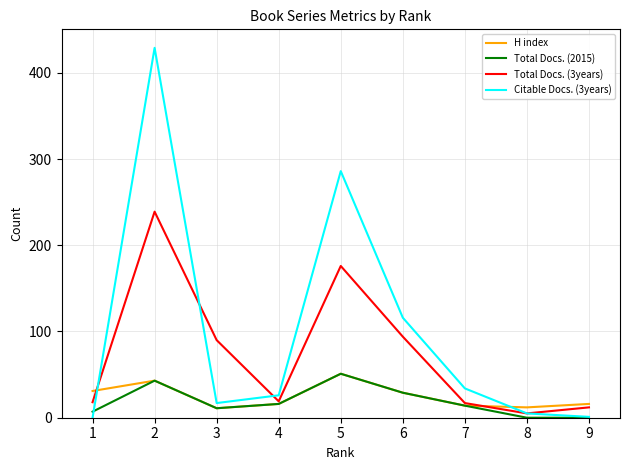

What is the sum of all Total Docs. (2015) values?

171